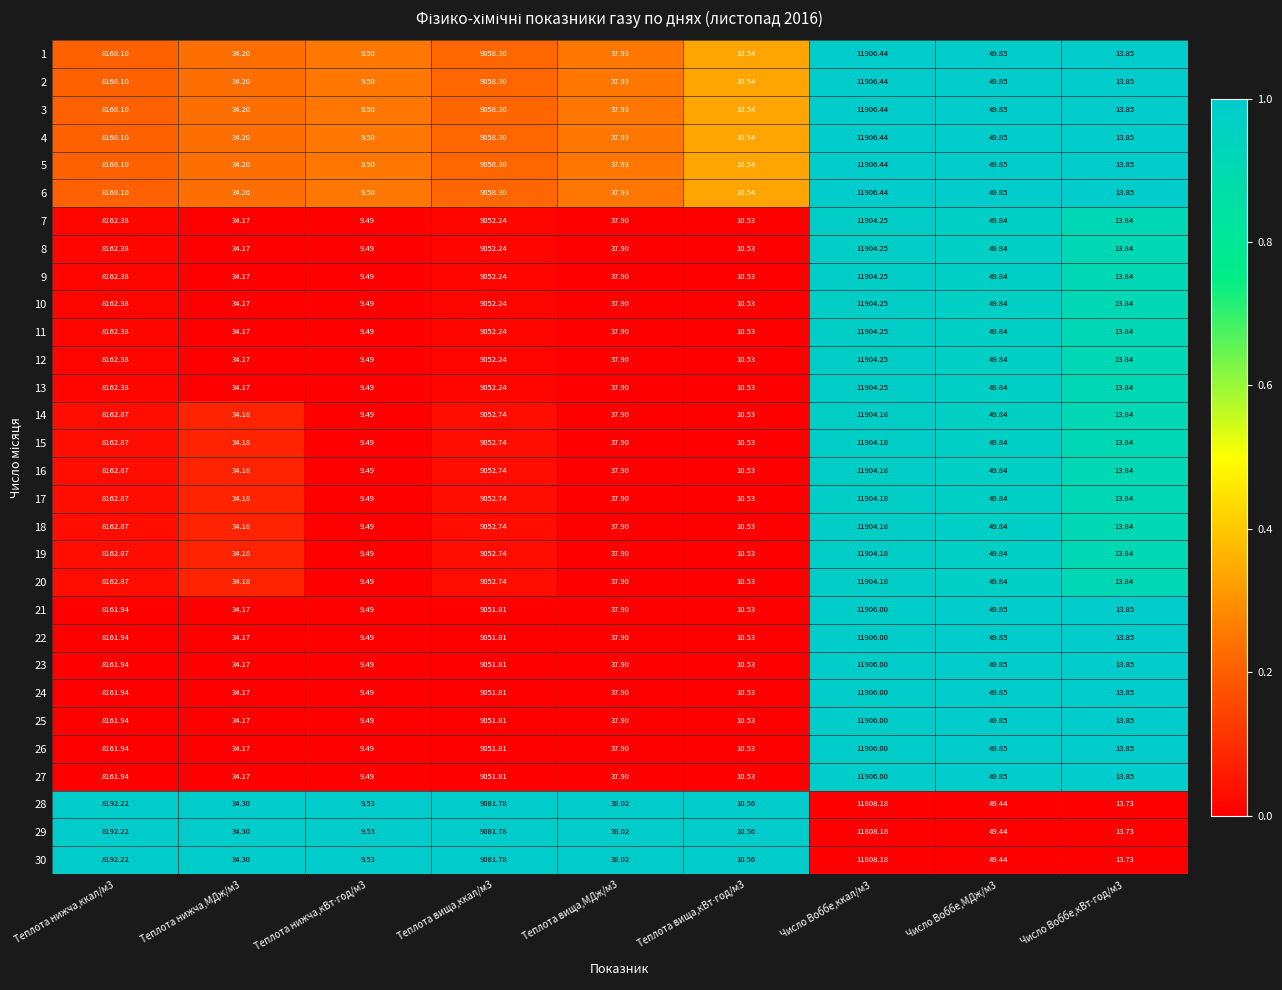

Rank the series at Теплота нижча,МДж/м3 from lowest to highest value.

7, 8, 9, 10, 11, 12, 13, 21, 22, 23, 24, 25, 26, 27, 14, 15, 16, 17, 18, 19, 20, 1, 2, 3, 4, 5, 6, 28, 29, 30